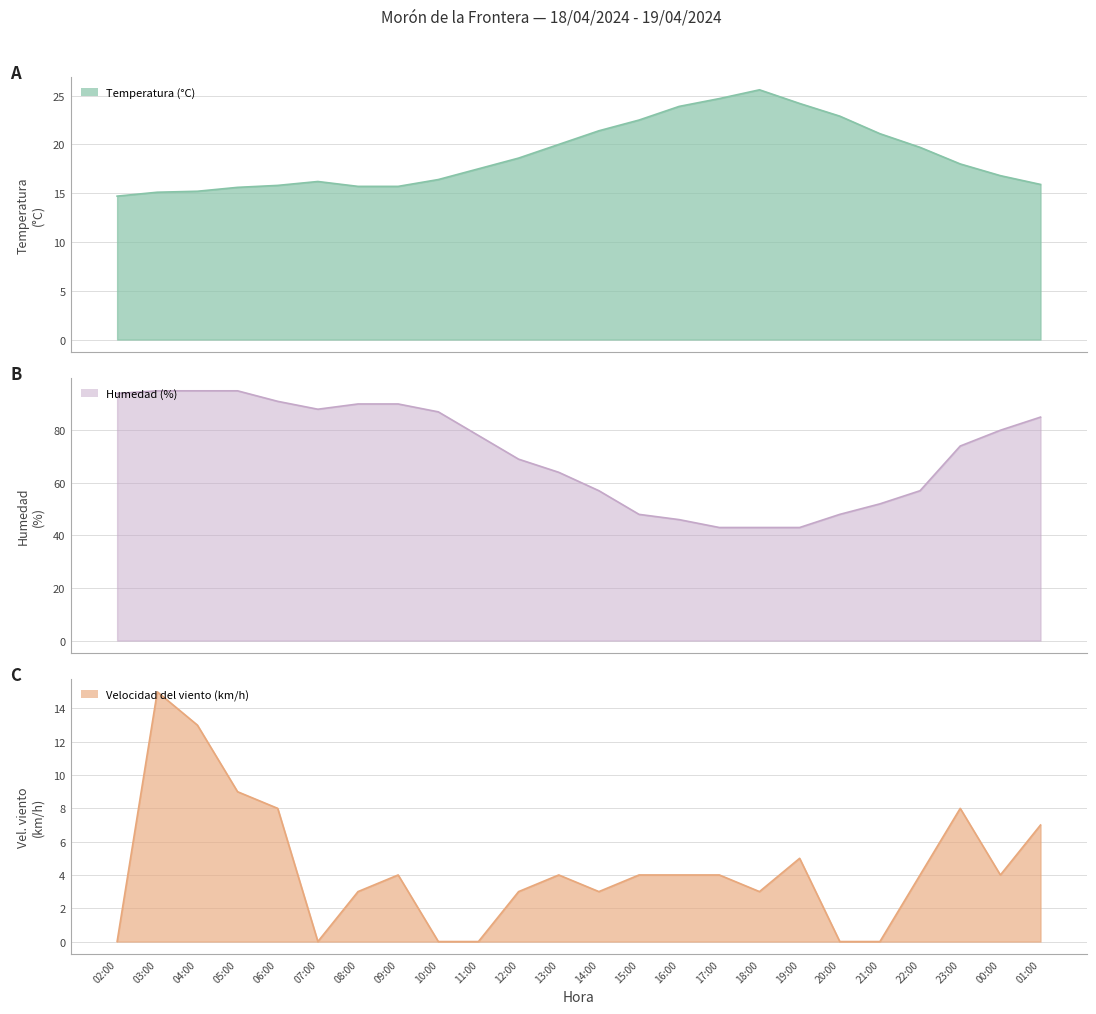

Read the Velocidad del viento (km/h) value at 17:00.

4.0